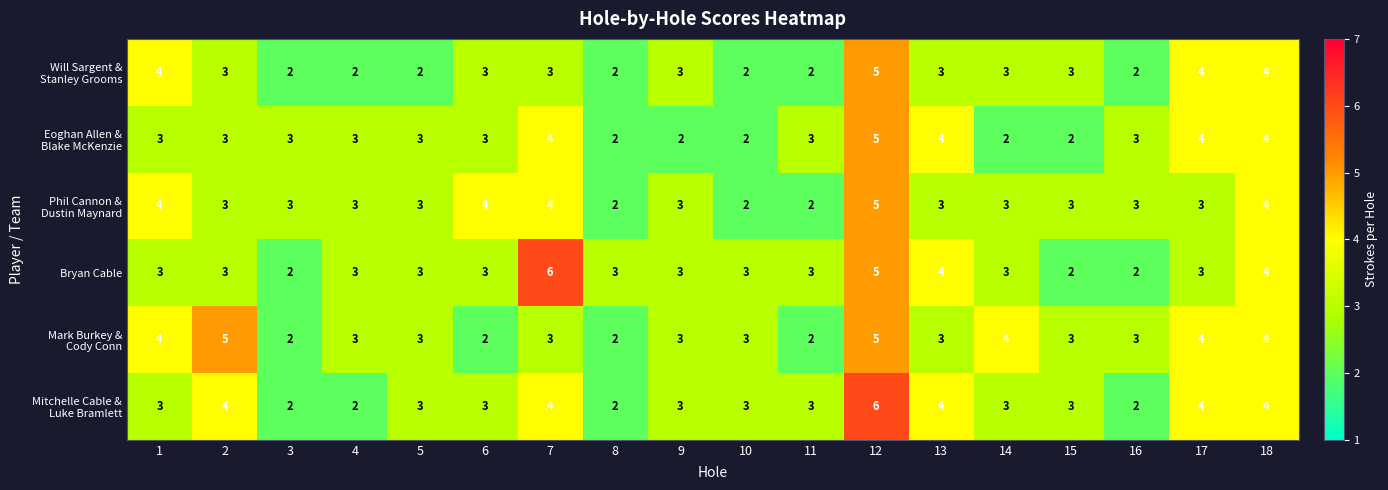

What is the difference between the highest and lowest values at 7?

3